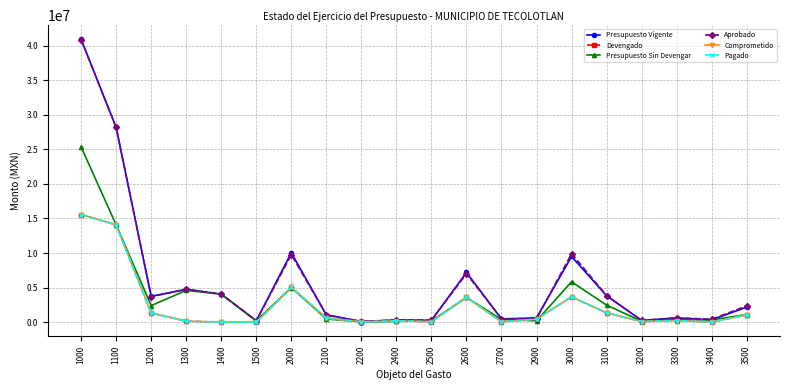

Reading right to left, what are all the values shown in this chart?

Presupuesto Vigente: 2175225.2	347067.7	605428.0	246136.8	3821835.2	9505619.9	633613.0	460072.2	7189966.7	268276.1	317549.5	108920.6	1060130.8	10038528.8	200000.0	4055914.0	4754875.0	3736408.0	28161285.0	40908482.0
Devengado: 1063475.3	14689.2	236974.6	98643.9	1354689.1	3660217.1	436896.2	59492.1	3607303.4	76853.9	196375.2	53642.8	598637.0	5029200.6	0.0	0.0	156372.0	1336221.0	14080642.5	15573235.5
Presupuesto Sin Devengar: 1111750.0	332378.4	368453.4	147492.9	2467146.0	5845402.8	196716.8	400580.2	3582663.2	191422.2	121174.2	55277.8	461493.8	5009328.3	200000.0	4055914.0	4598503.0	2400187.0	14080642.5	25335246.5
Aprobado: 2357000.0	425000.0	640000.0	260500.0	3858635.0	9910875.0	485000.0	505000.0	7000000.0	297000.0	326200.0	100000.0	1052445.0	9765645.0	200000.0	4055914.0	4754875.0	3691008.0	28161285.0	40863082.0
Comprometido: 1063475.3	14689.2	236974.6	98643.9	1354689.1	3660217.1	436896.2	59492.1	3607303.4	76853.9	196375.2	53642.8	598637.0	5029200.6	0.0	0.0	156372.0	1336221.0	14080642.5	15573235.5
Pagado: 1063475.3	14689.2	236974.6	98643.9	1354689.1	3660217.1	436896.2	59492.1	3607303.4	76853.9	196375.2	53642.8	598637.0	5029200.6	0.0	0.0	156372.0	1336221.0	14080642.5	15573235.5